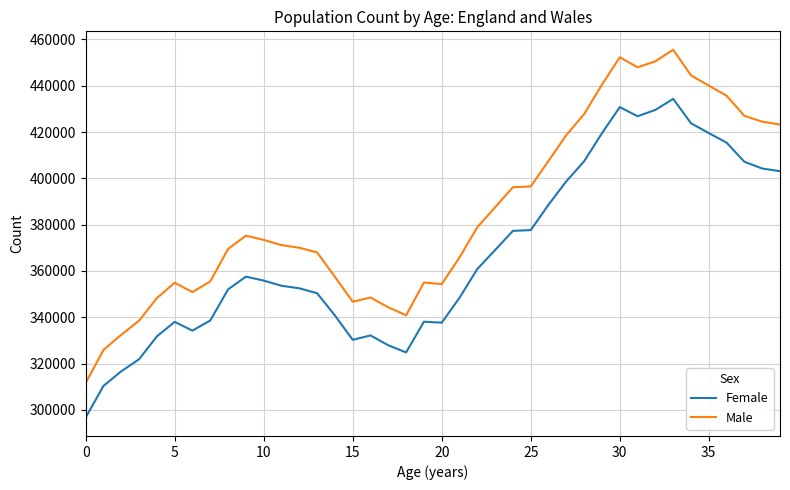

Rank the series by their average value, from lowest to highest.

Female, Male